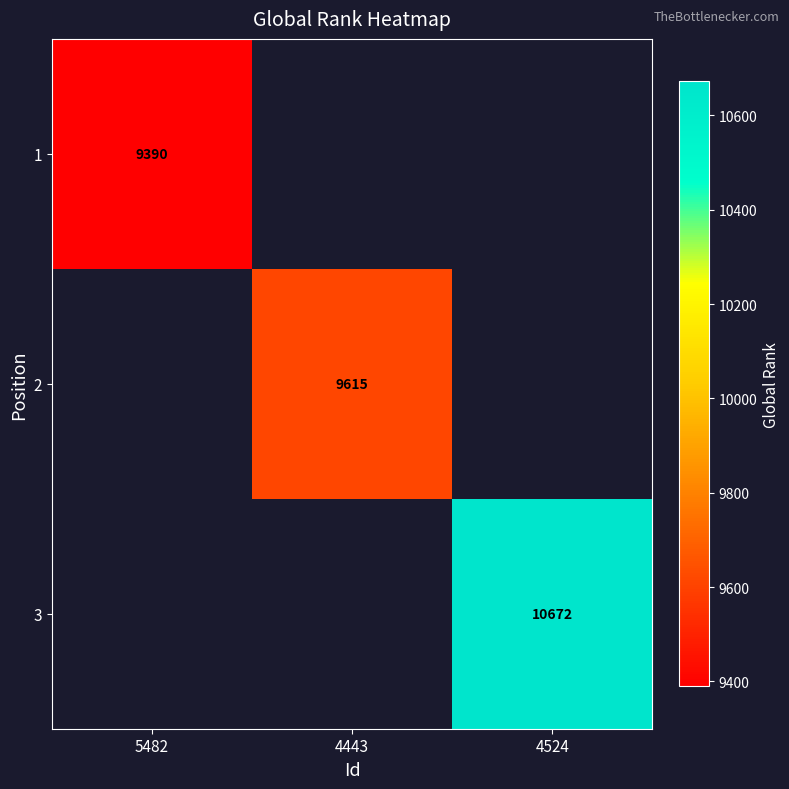

The 1 series shows 4731 at 5482. True or false?

False